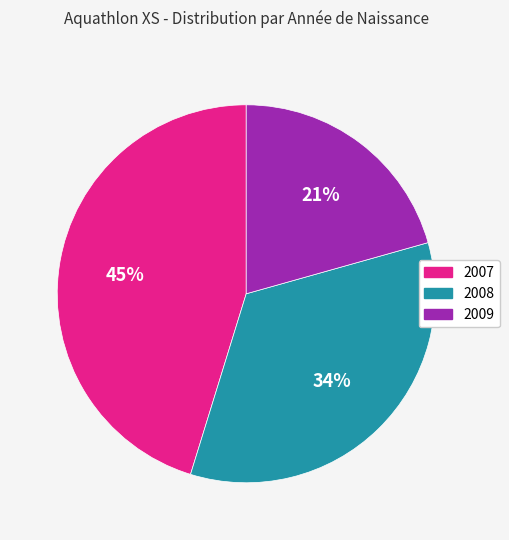

Which has a higher value, 2009 or 2008?

2008